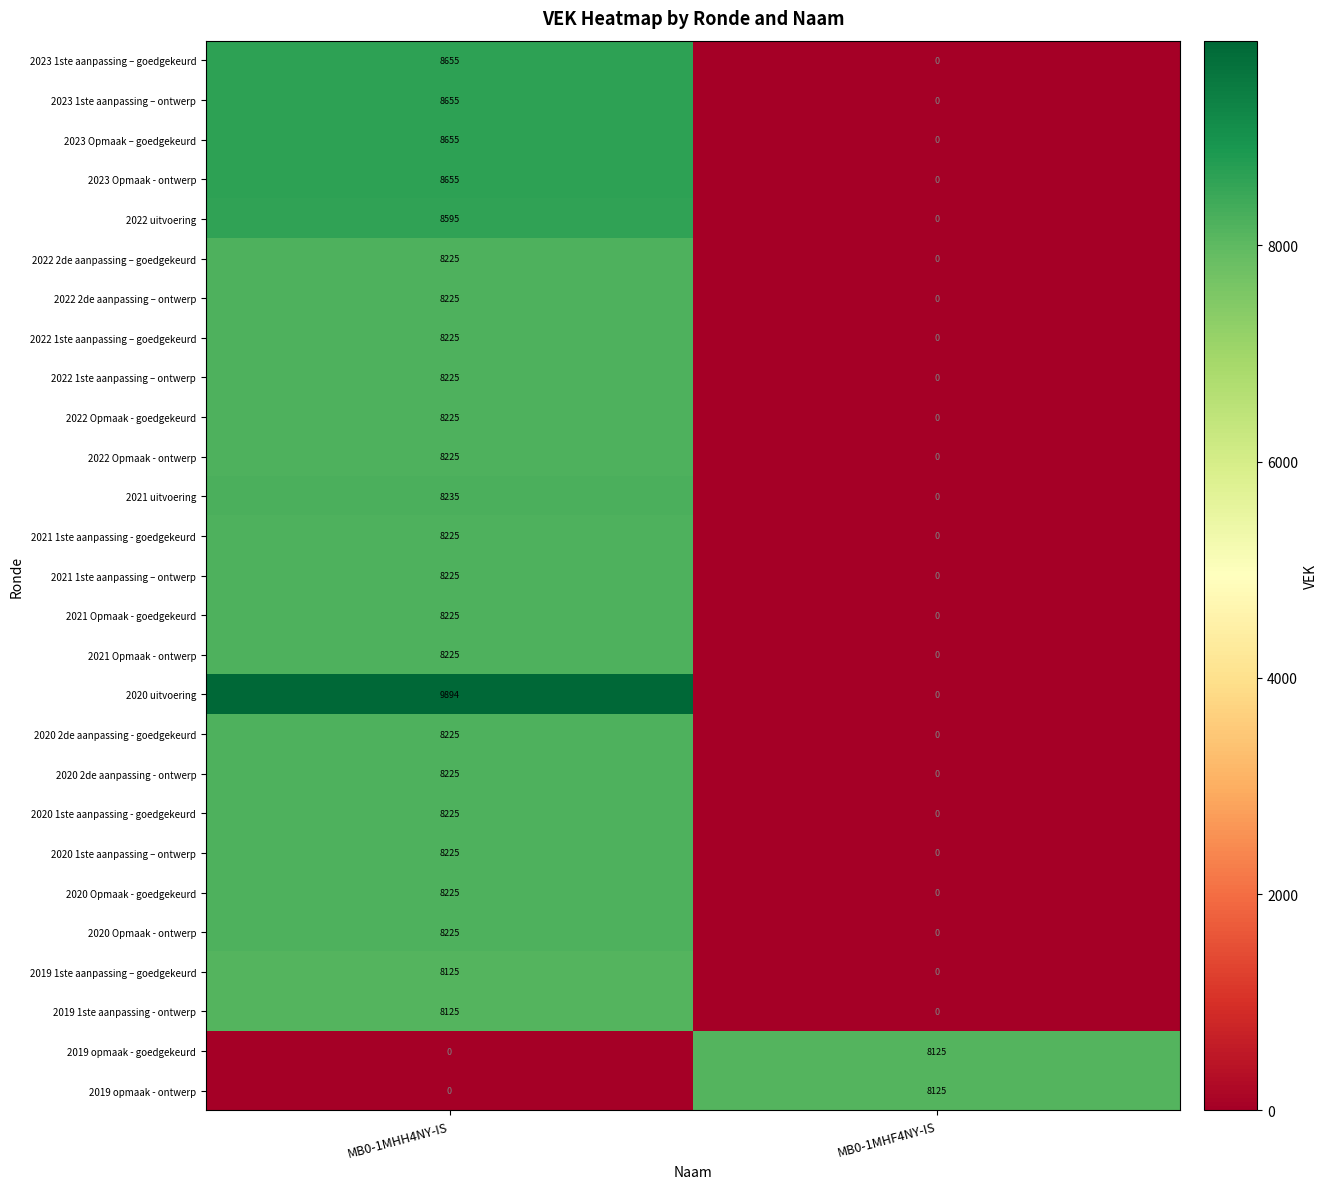

Which series has the widest spread of values?

2020 uitvoering